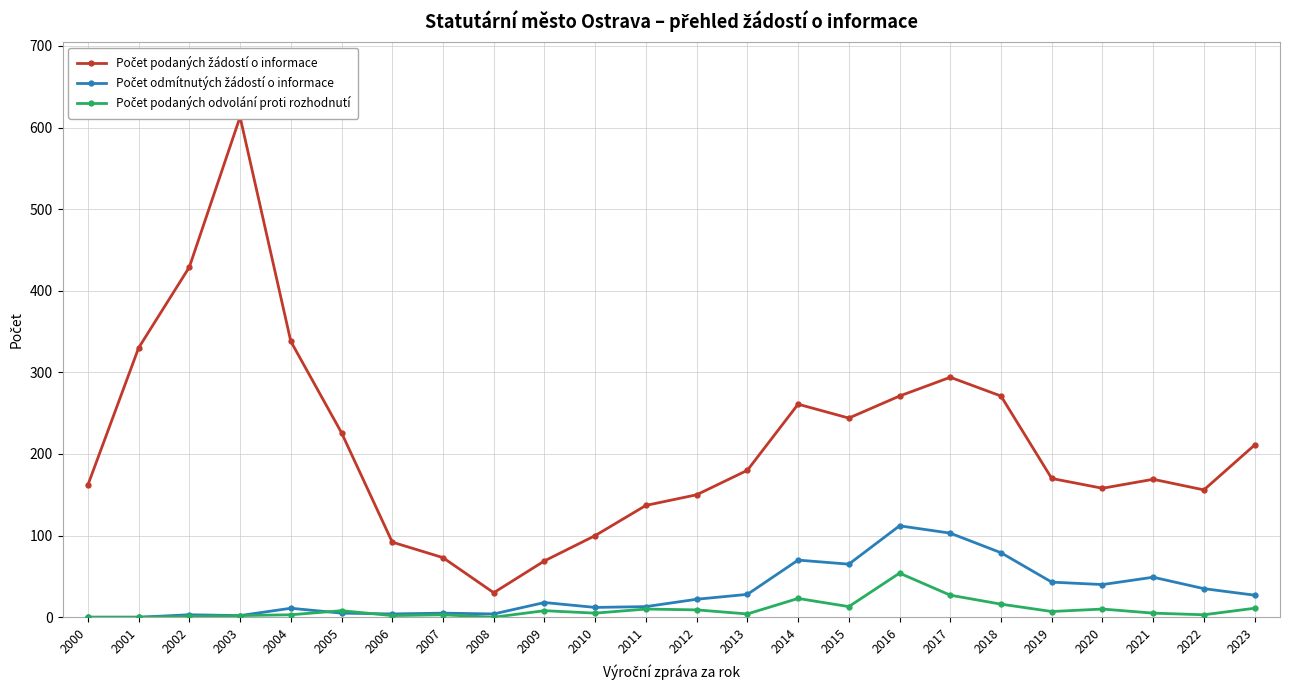

Where is the first local maximum for Počet odmítnutých žádostí o informace?

2002